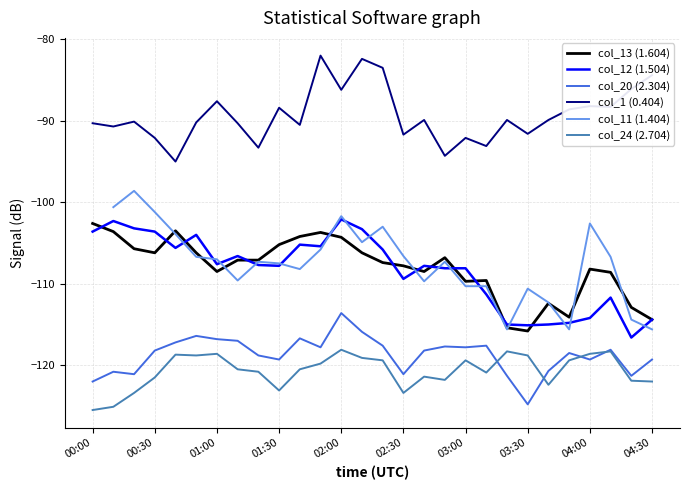

How many series are shown in this chart?

6